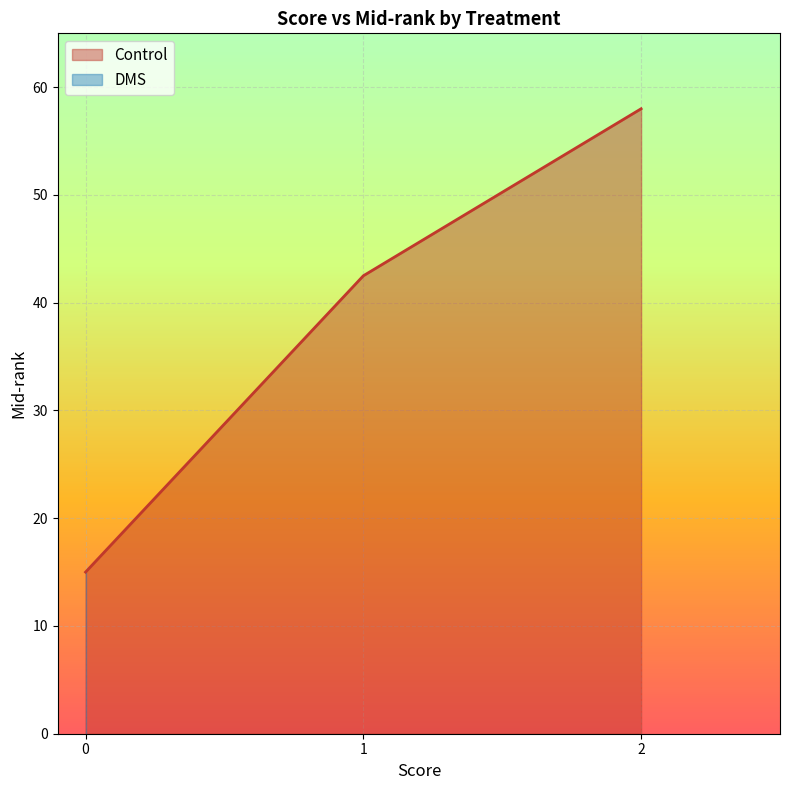

How many lines are shown in the chart?

2